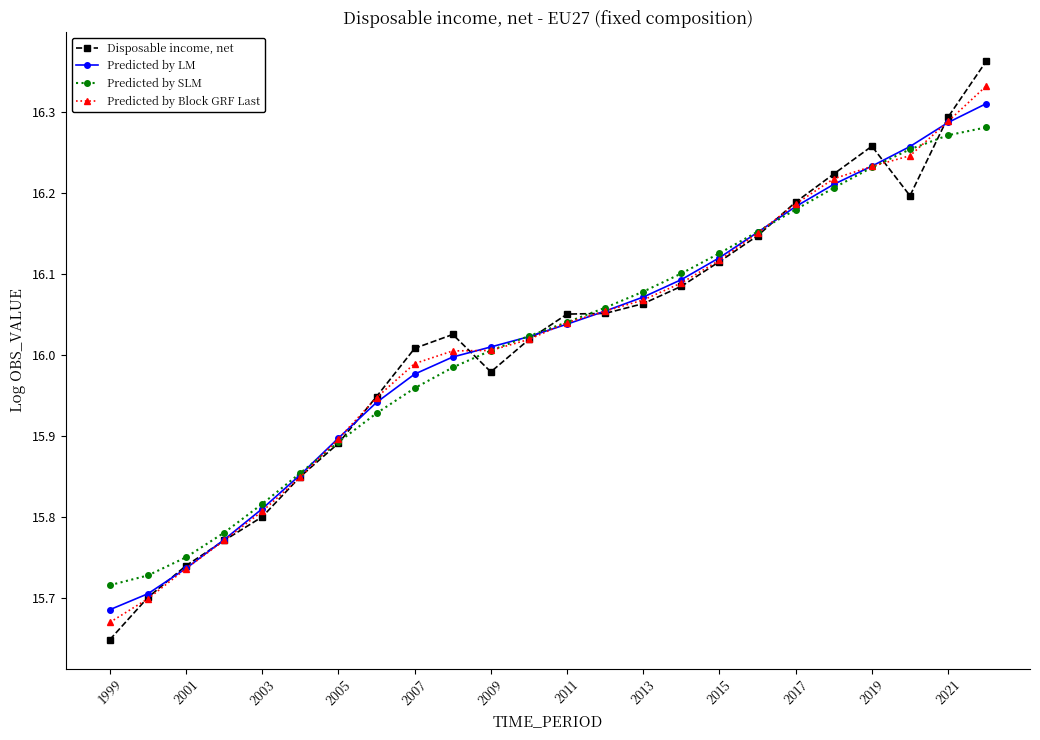

True or false: Predicted by LM has more than 2 points higher than both neighbors.

False